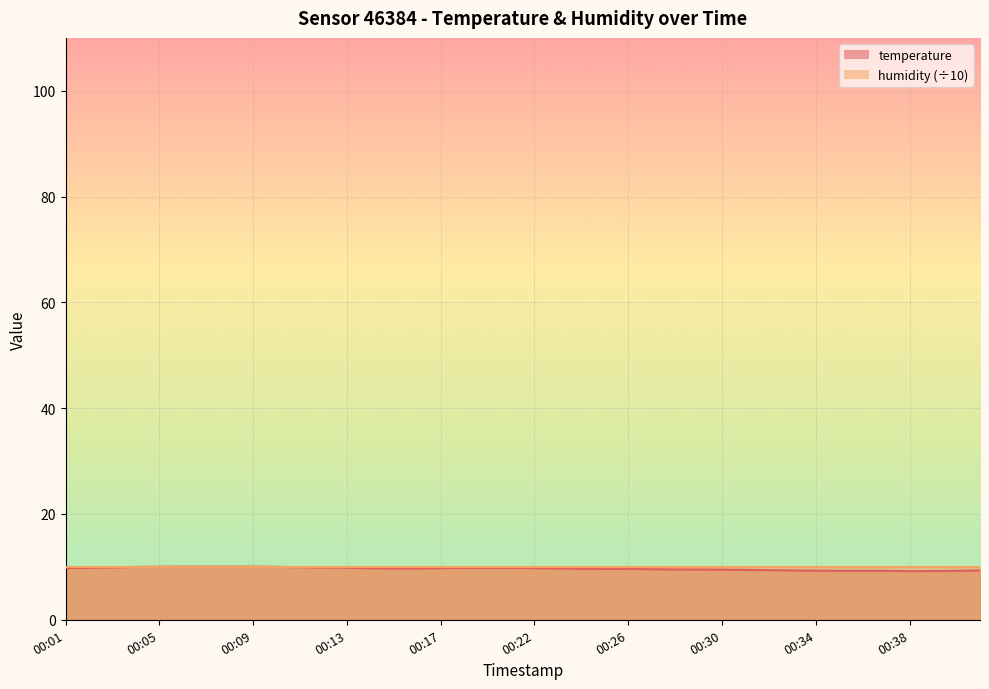

The value at 00:35 is 9.3. True or false?

True